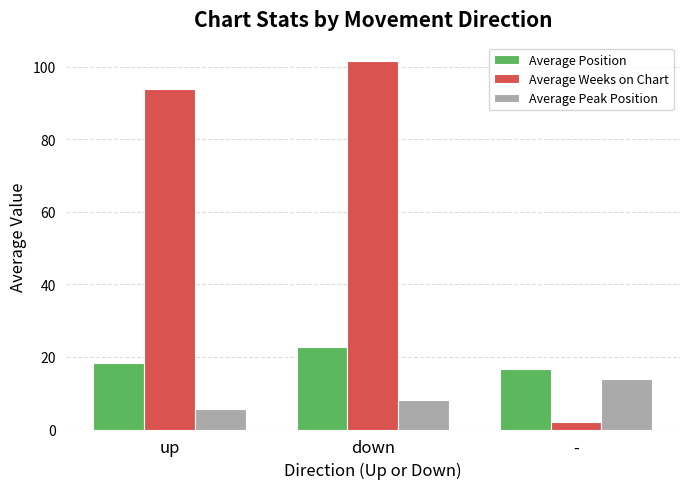

Count the number of categories in the chart.

3